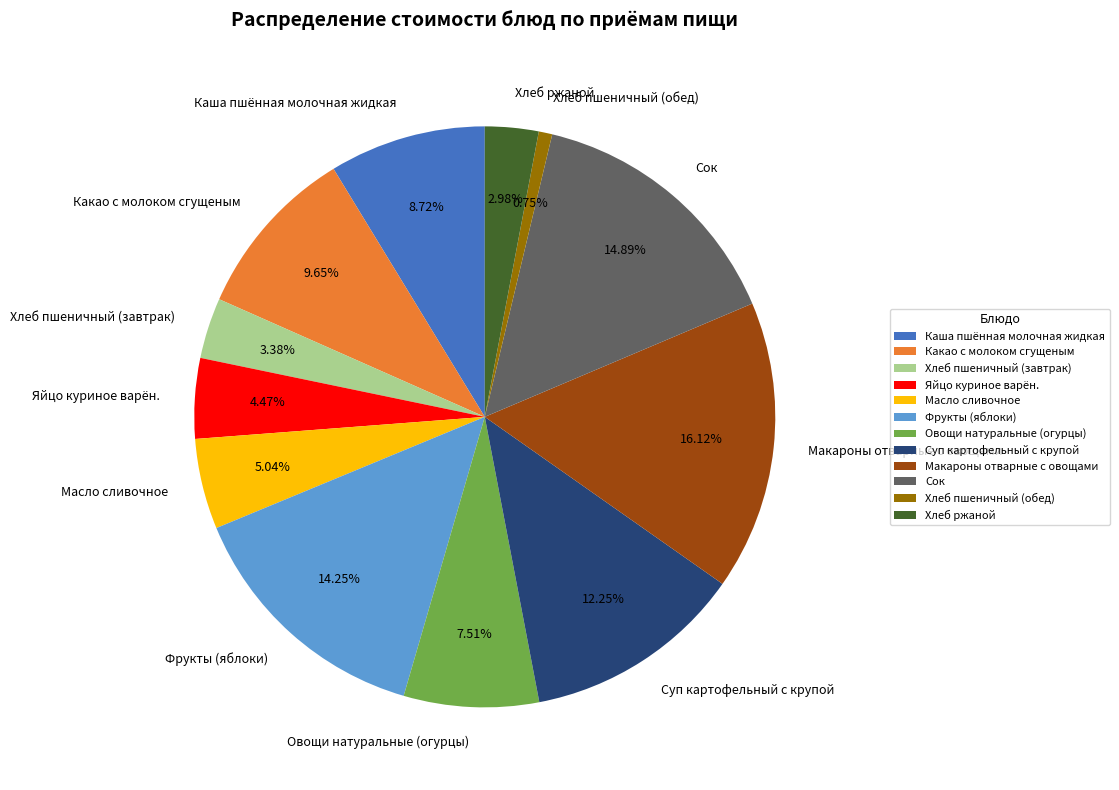

To the nearest percent, what percentage of the pie is Какао с молоком сгущеным?

10%